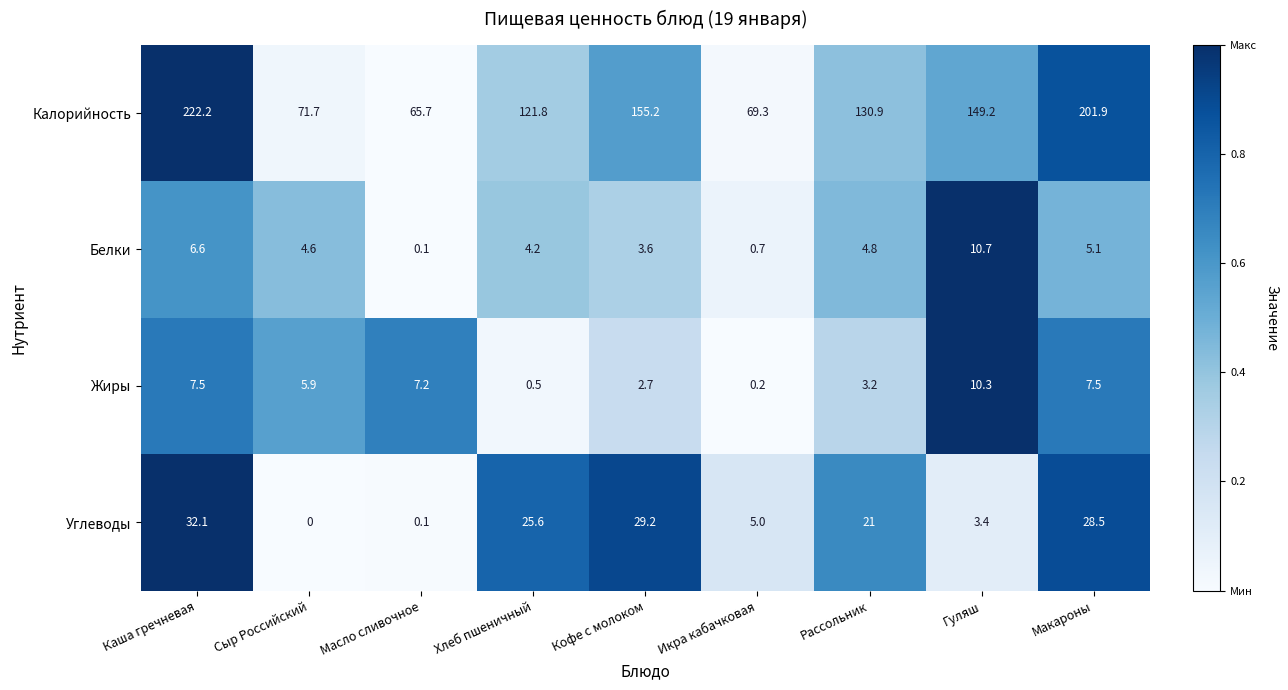

Between Кофе с молоком and Икра кабачковая, which series saw the biggest shift?

Калорийность